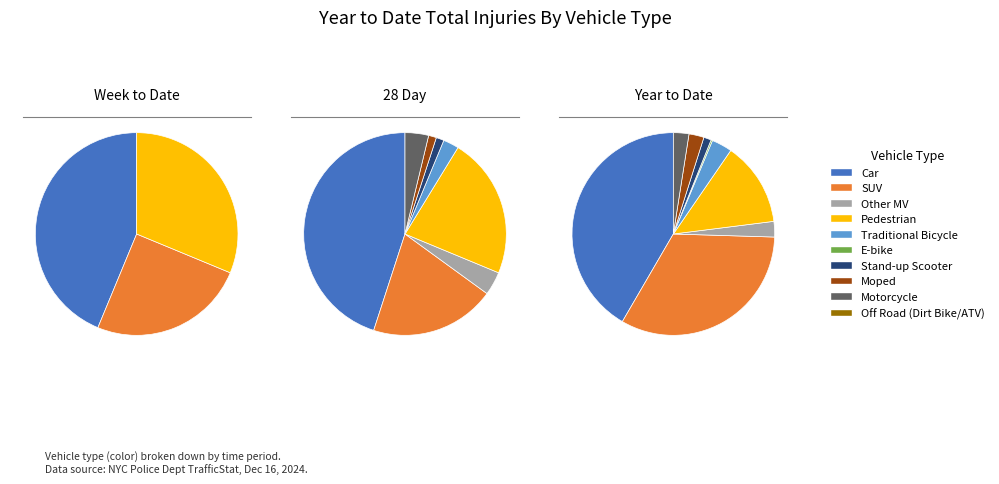

To the nearest percent, what percentage of the pie is Motorcycle?

2%